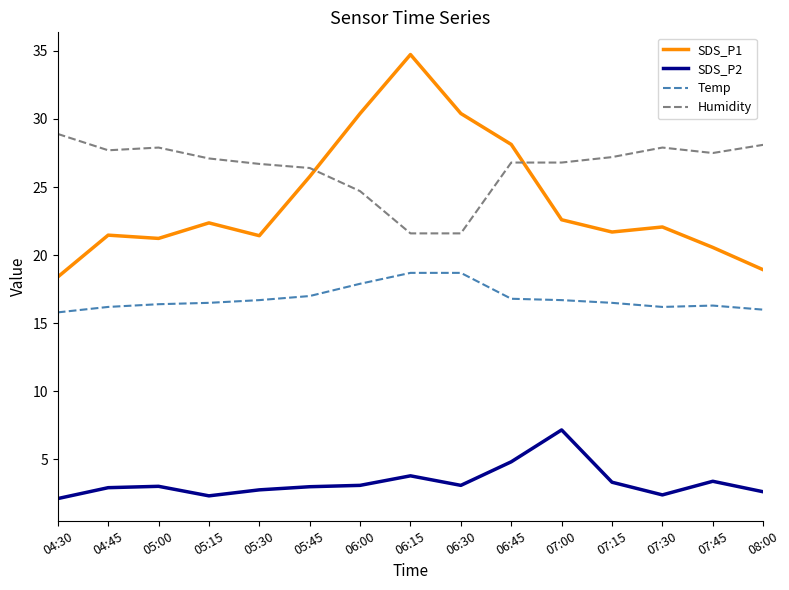

At which category is the sum across all series the highest?

06:15